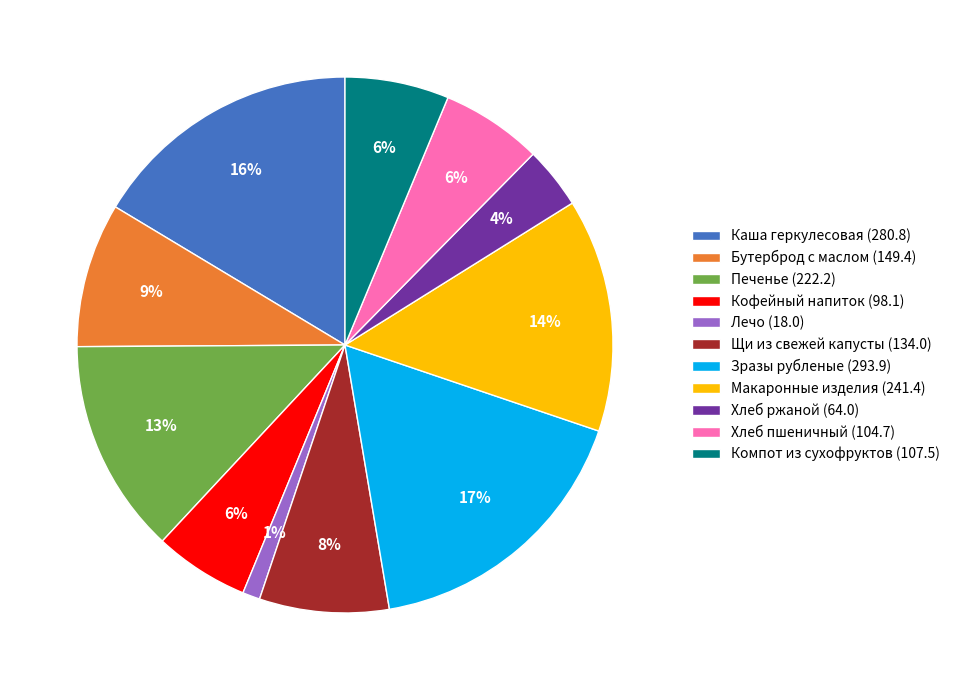

To the nearest percent, what is the difference between the largest and smallest slice percentages?

16%